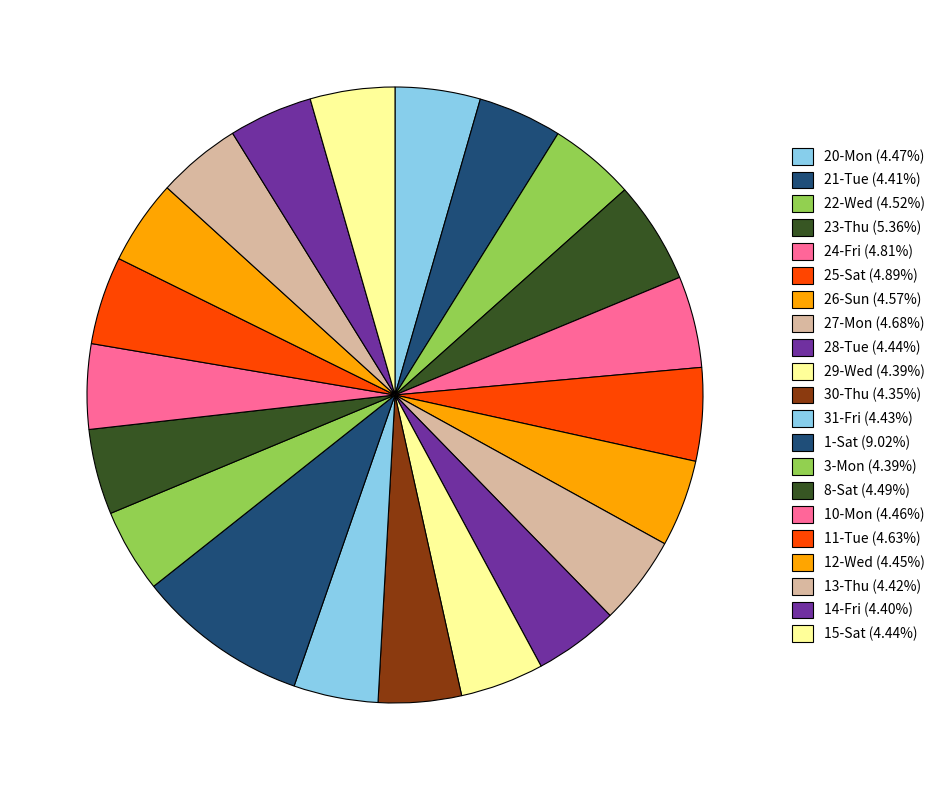

Does any single category account for the majority?

No